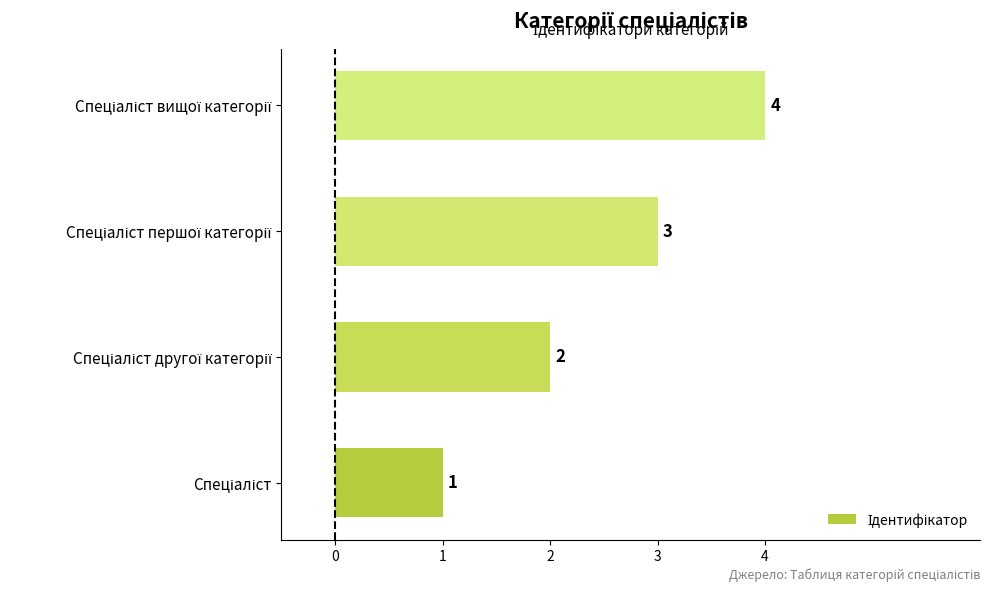

What is the difference between the maximum and minimum values?

3